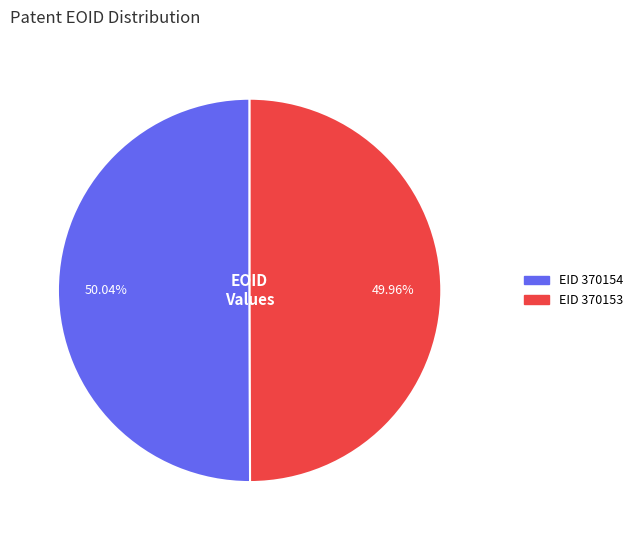

Is there a majority slice in this chart?

Yes